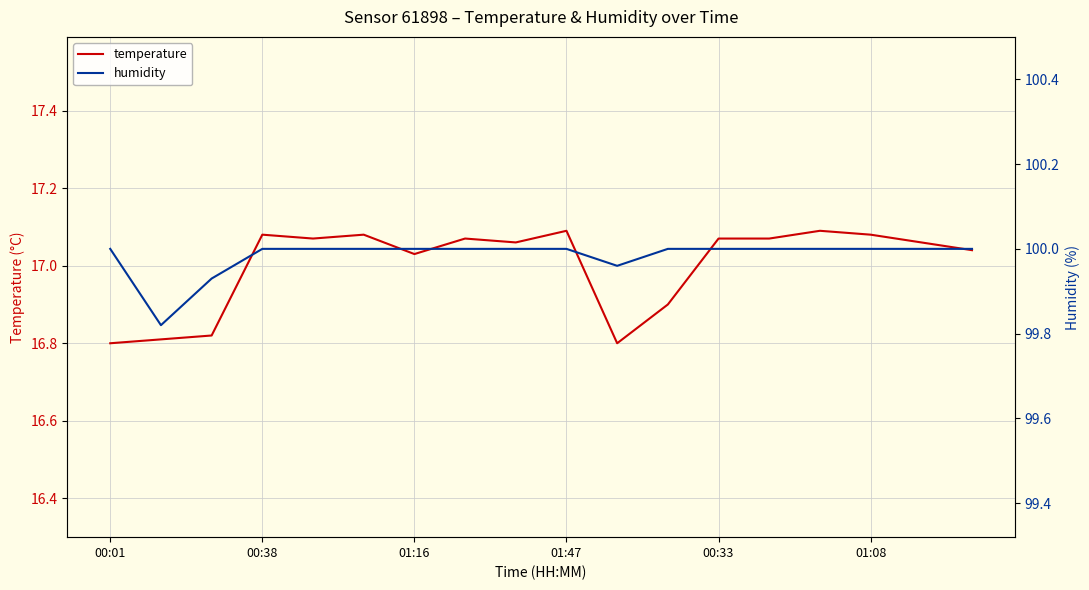

How many data points in humidity are less than 100?

3